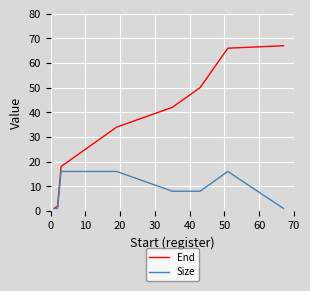

Reading left to right, transcribe all the data shown in this chart.

End: 1	2	18	34	42	50	66	67
Size: 1	1	16	16	8	8	16	1